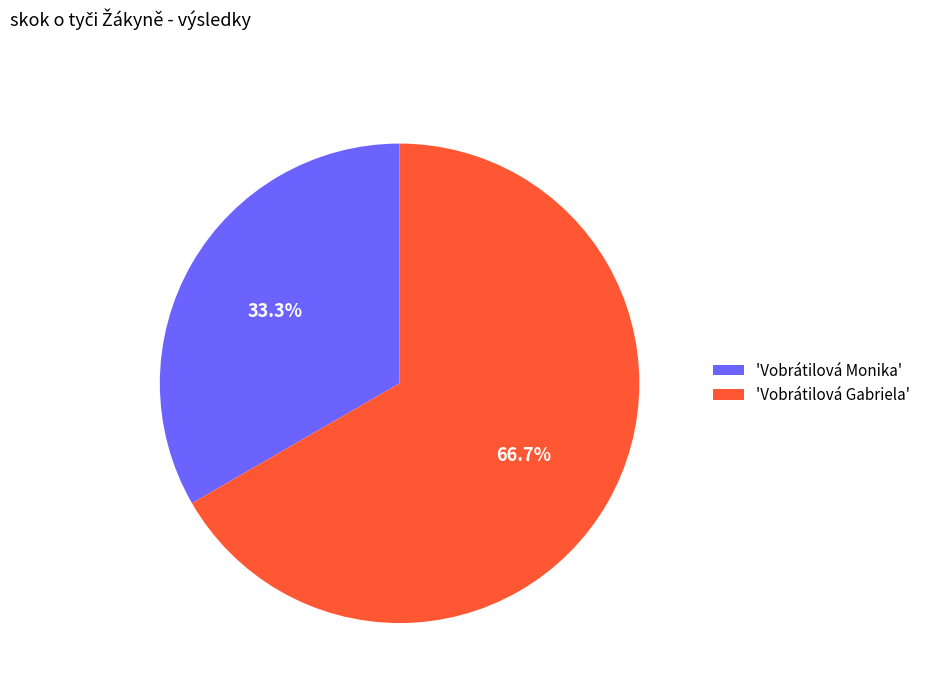

Is there a majority slice in this chart?

Yes